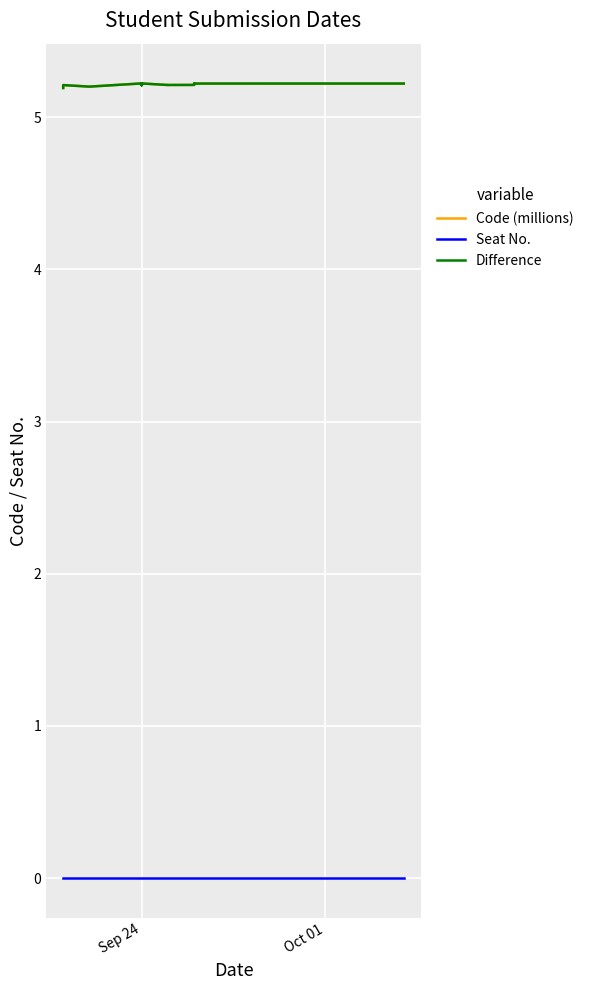

True or false: Seat No. and Code (millions) cross at least once.

False